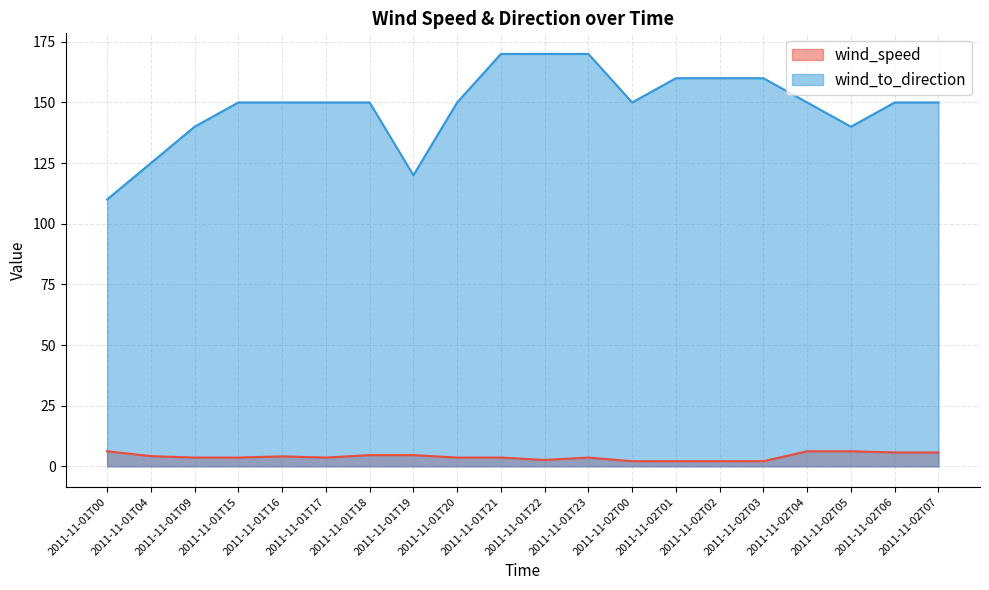

At how many categories does at least one series exceed 124?

18